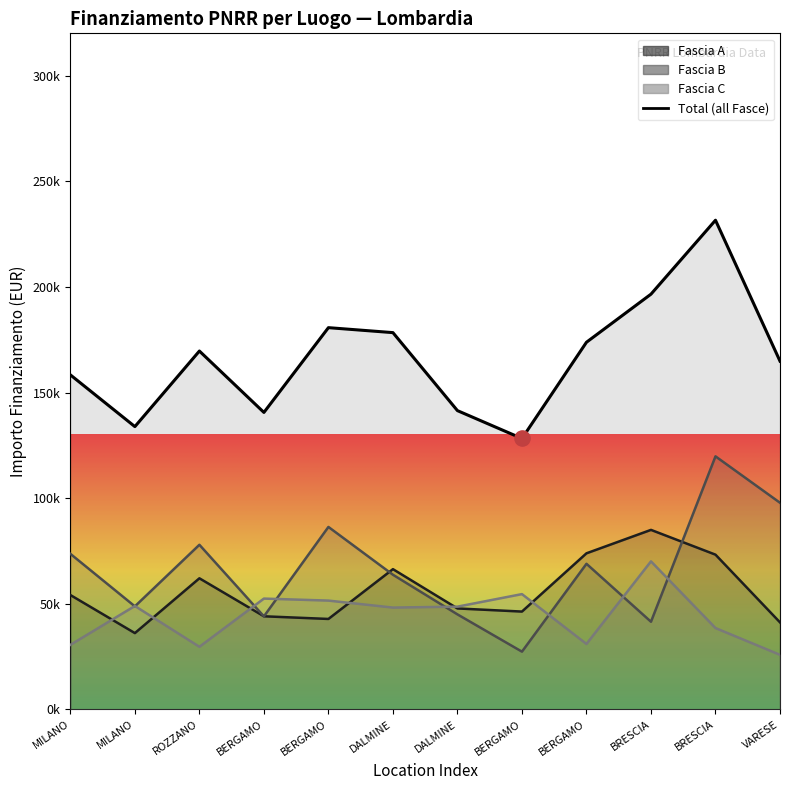

Which series has the largest Y range (max minus min)?

Fascia B